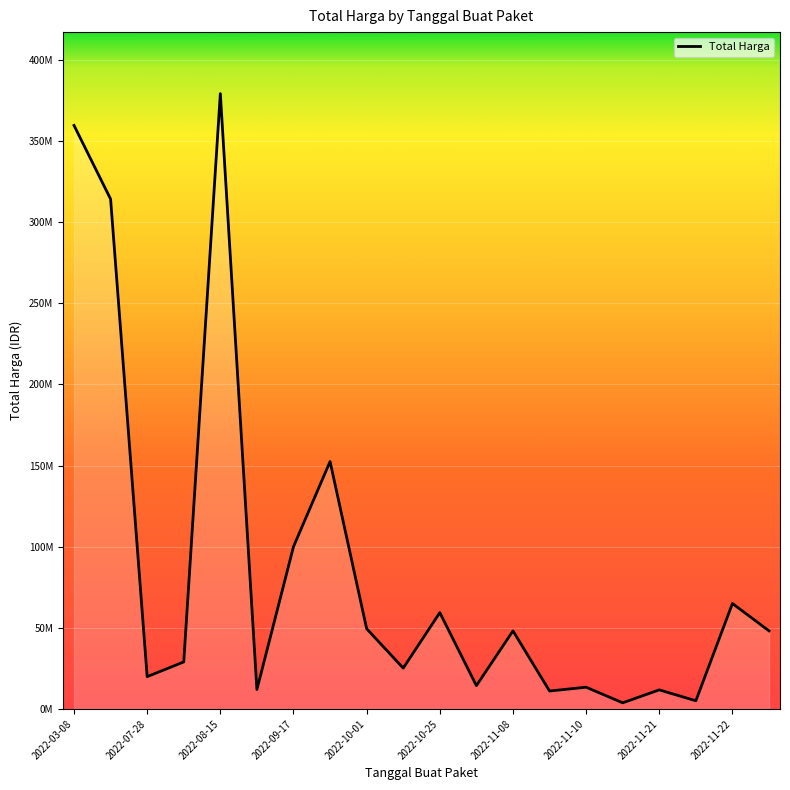

Rank the categories by value from lowest to highest.

2022-11-16, 2022-11-22, 2022-11-09, 2022-11-21, 2022-08-24, 2022-11-10, 2022-11-04, 2022-07-28, 2022-10-21, 2022-08-10, 2022-11-08, 2022-11-25, 2022-10-01, 2022-10-25, 2022-11-22, 2022-09-17, 2022-09-30, 2022-03-31, 2022-03-08, 2022-08-15